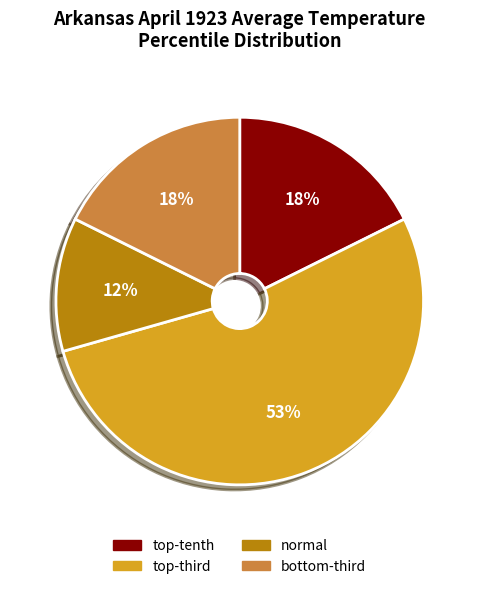

Does any single category account for the majority?

Yes